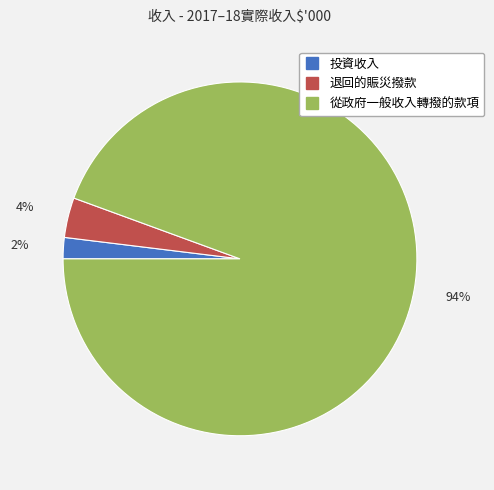

Rank the categories by value from lowest to highest.

投資收入, 退回的賑災撥款, 從政府一般收入轉撥的款項